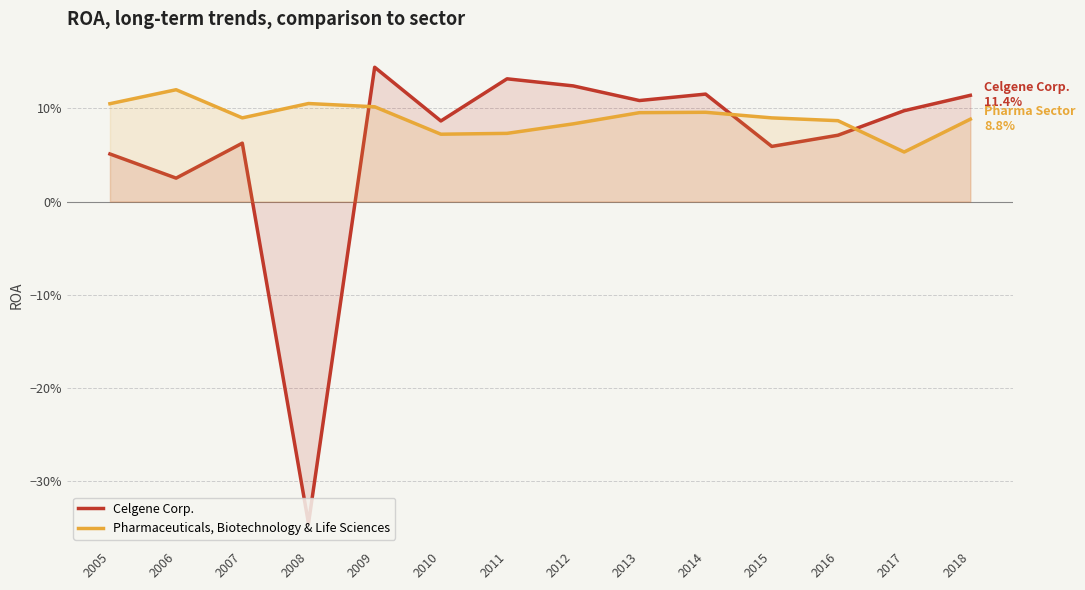

What is the value of the Pharmaceuticals, Biotechnology & Life Sciences point at the 1st from the left?

0.1